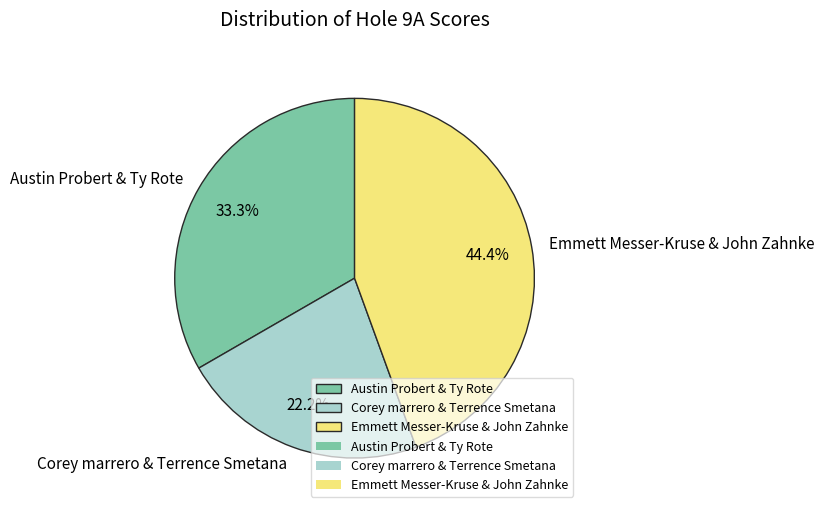

What percentage is the Emmett Messer-Kruse & John Zahnke slice, to the nearest percent?

44%